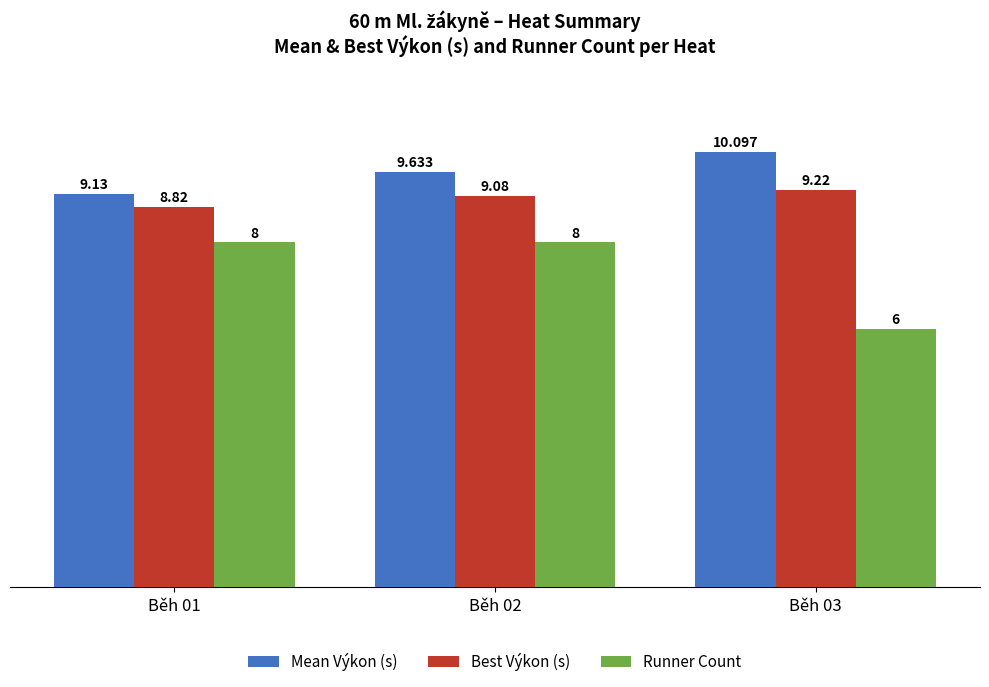

Rank the series at Běh 03 from highest to lowest value.

Mean Výkon (s), Best Výkon (s), Runner Count